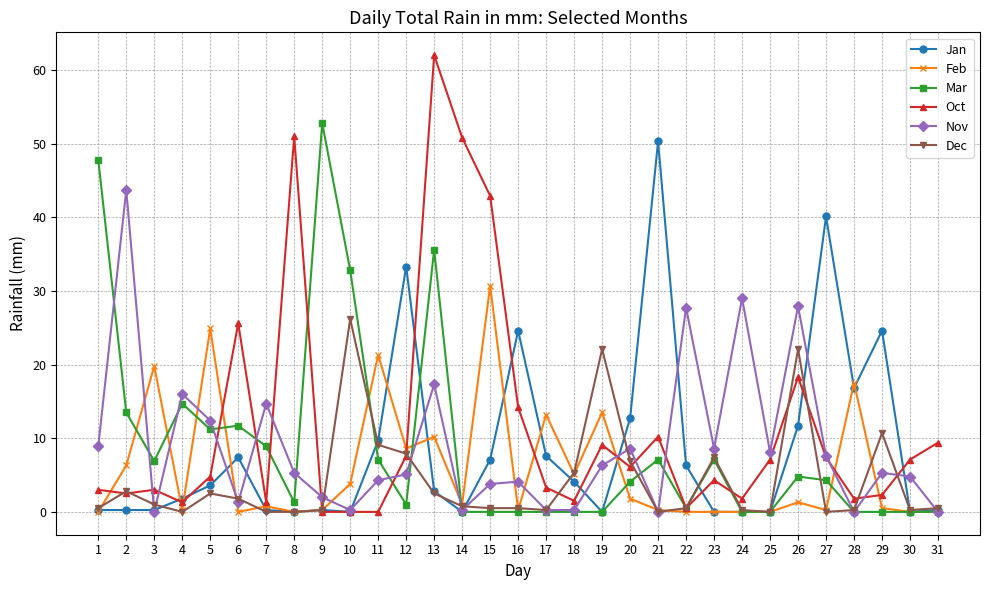

Which series has the largest range (max minus min)?

Oct